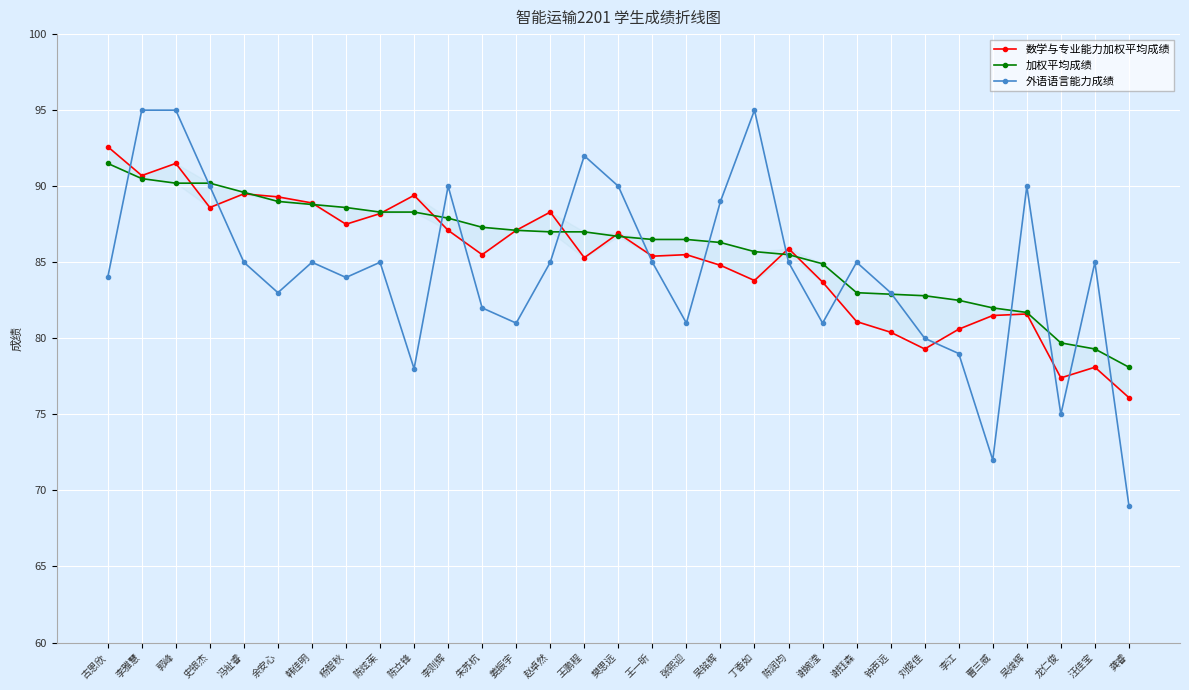

After their last crossing, which series has the higher values: 加权平均成绩 or 数学与专业能力加权平均成绩?

加权平均成绩